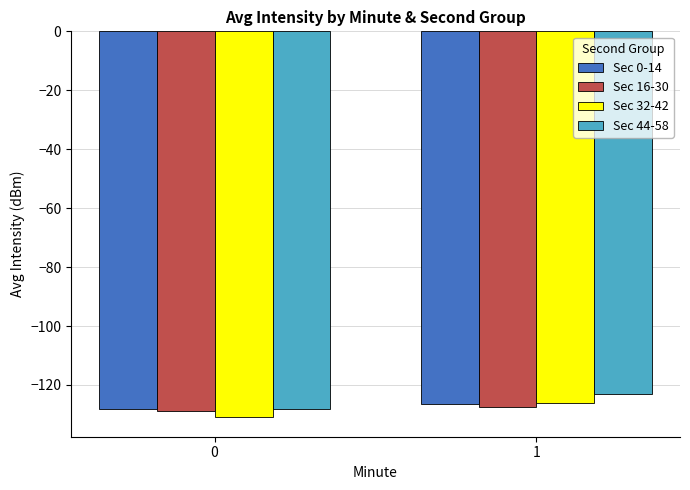

Is the value of Sec 0-14 at 1 greater than the value of Sec 16-30 at 0?

Yes